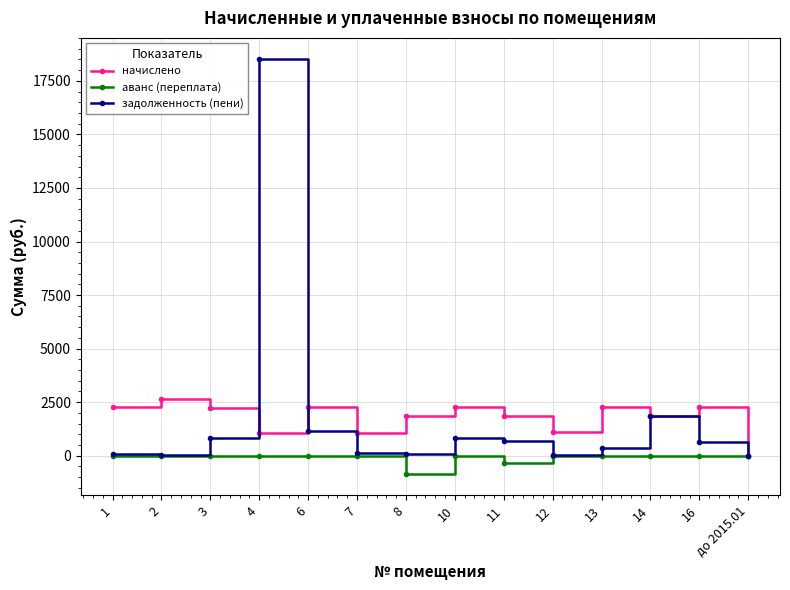

At which category is the sum across all series the highest?

4